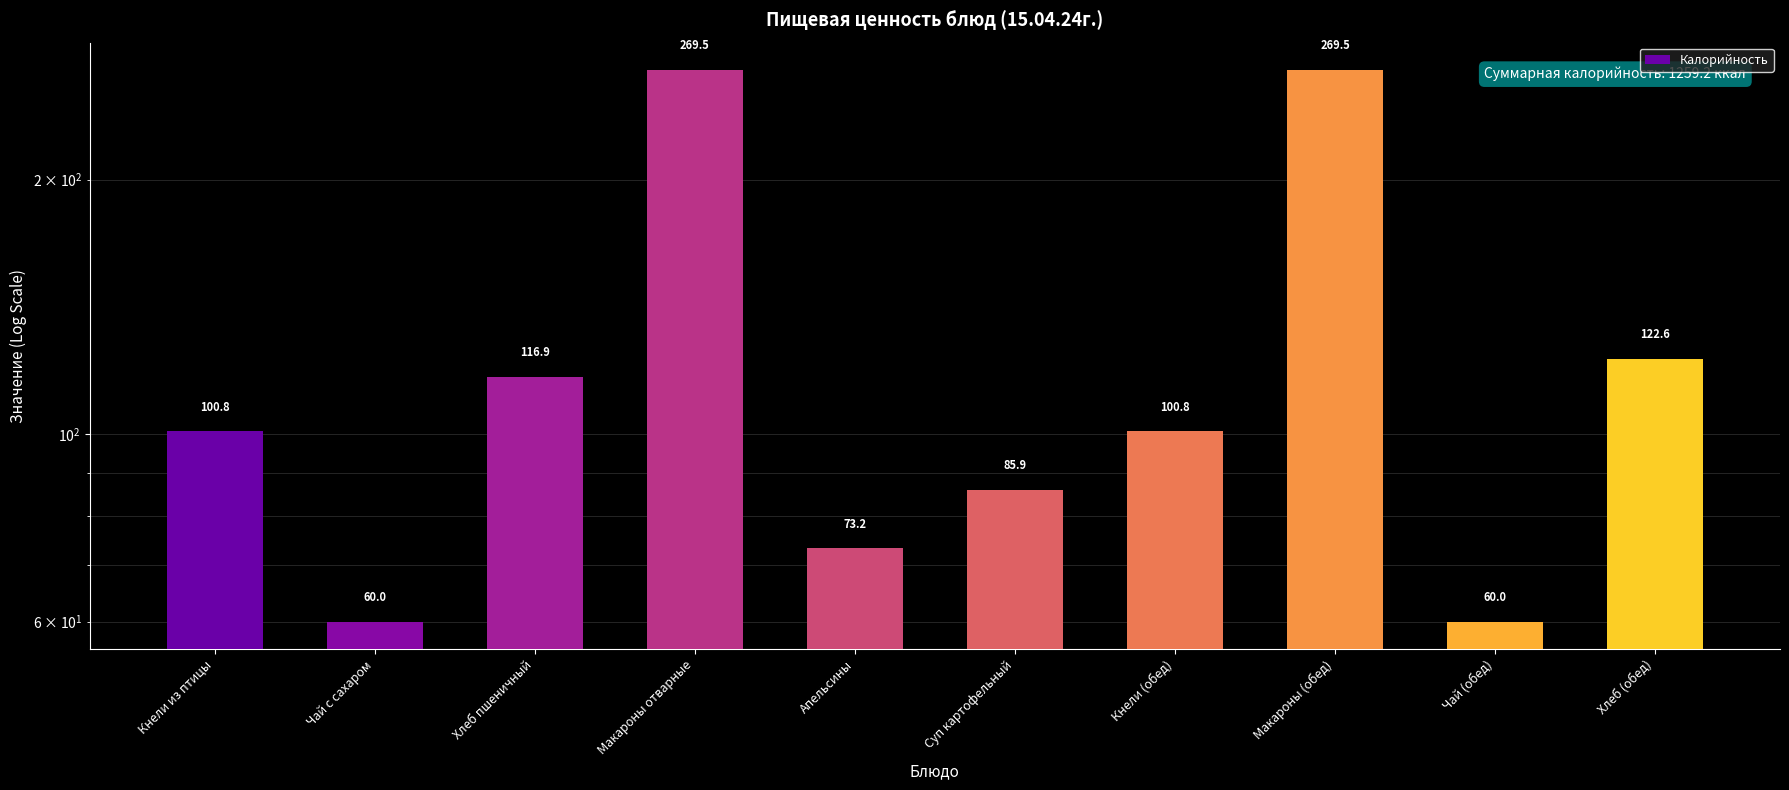

What is the average value?

125.9